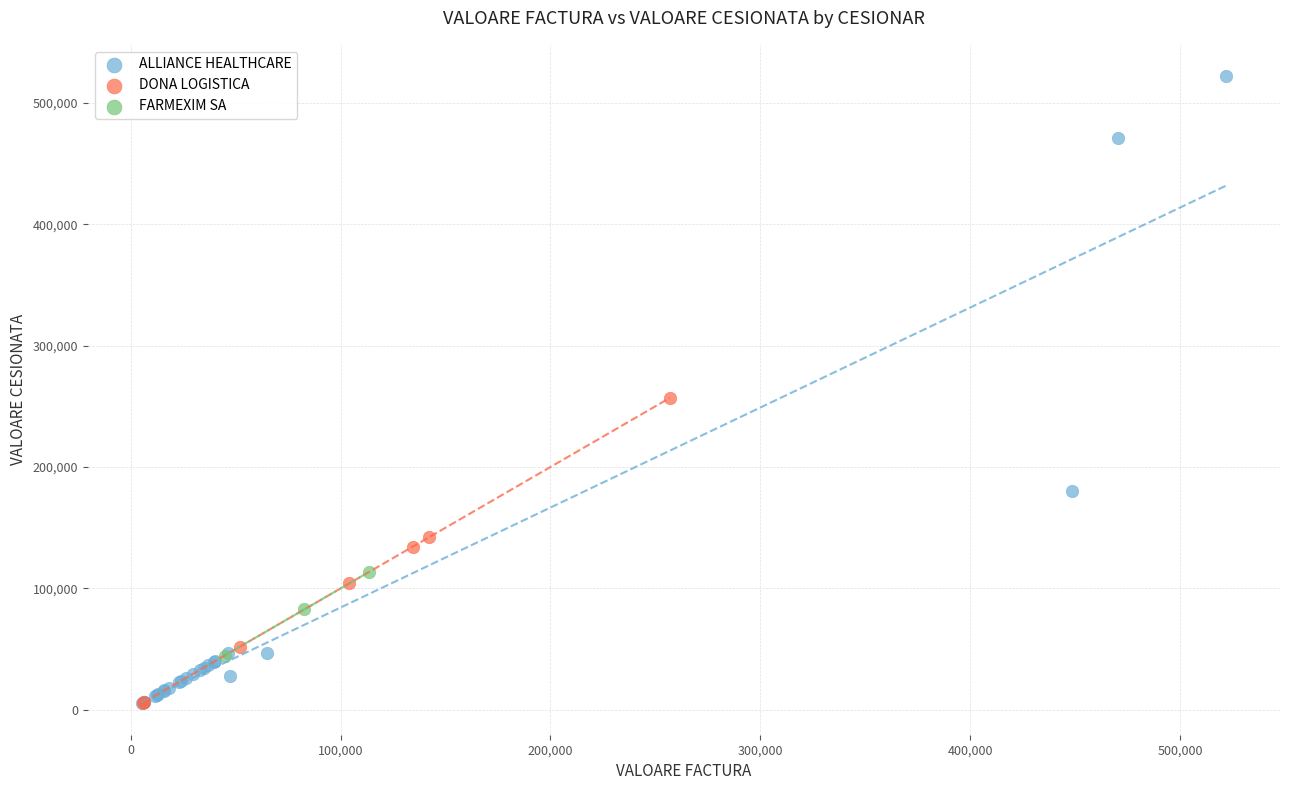

Which series reaches the maximum Y coordinate?

ALLIANCE HEALTHCARE